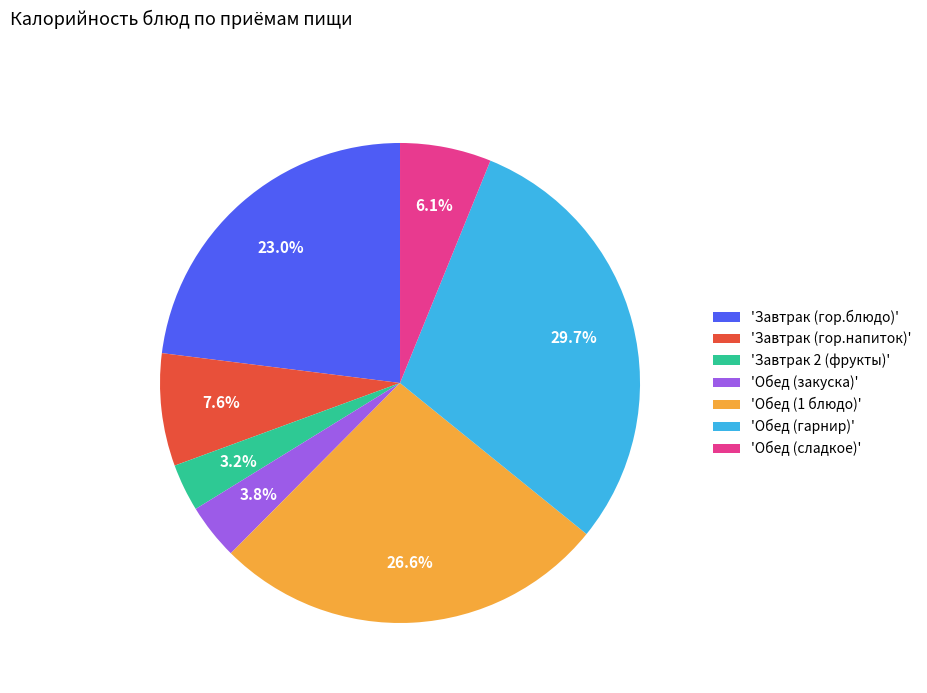

How many segments does this pie chart have?

7